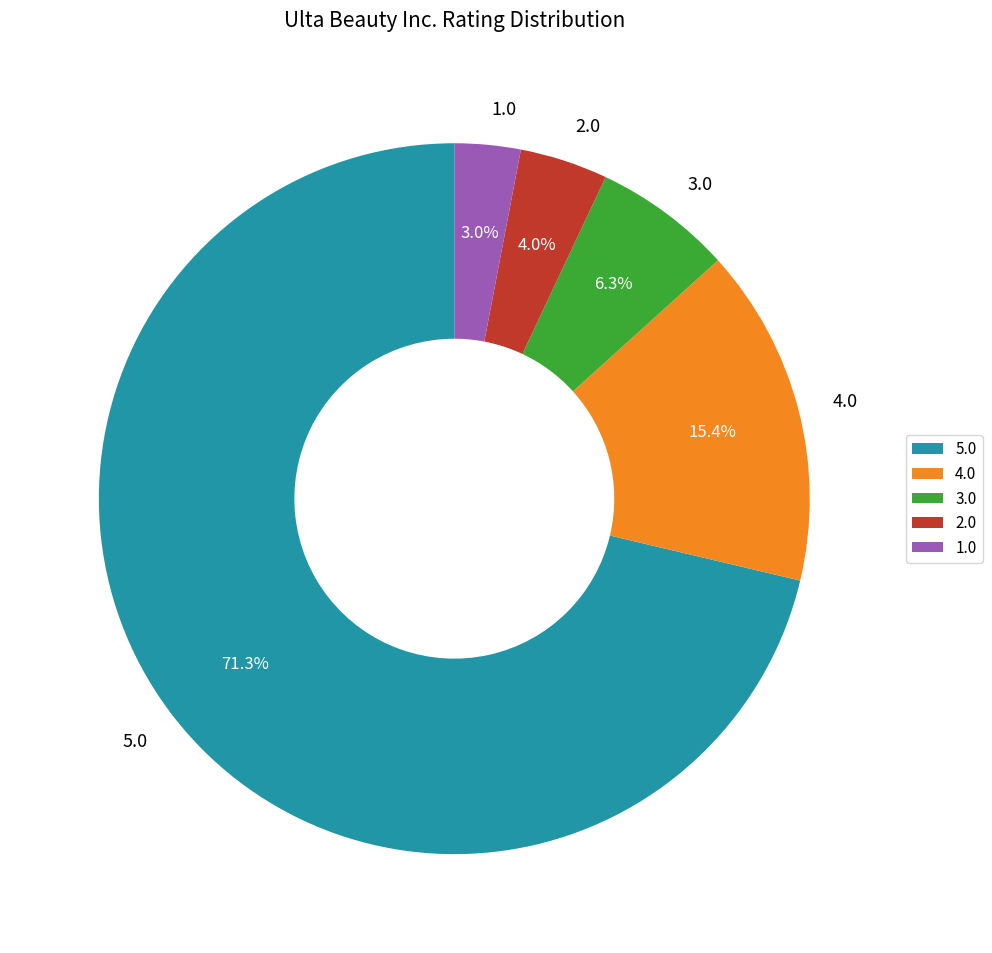

How many segments does this pie chart have?

5